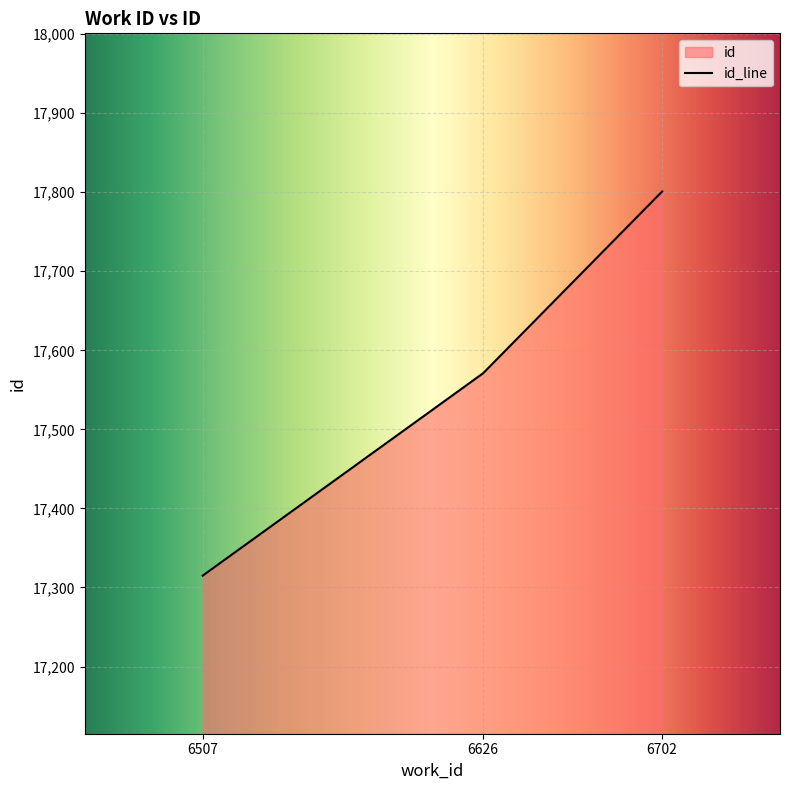

Rank the categories by value from highest to lowest.

6702, 6626, 6507